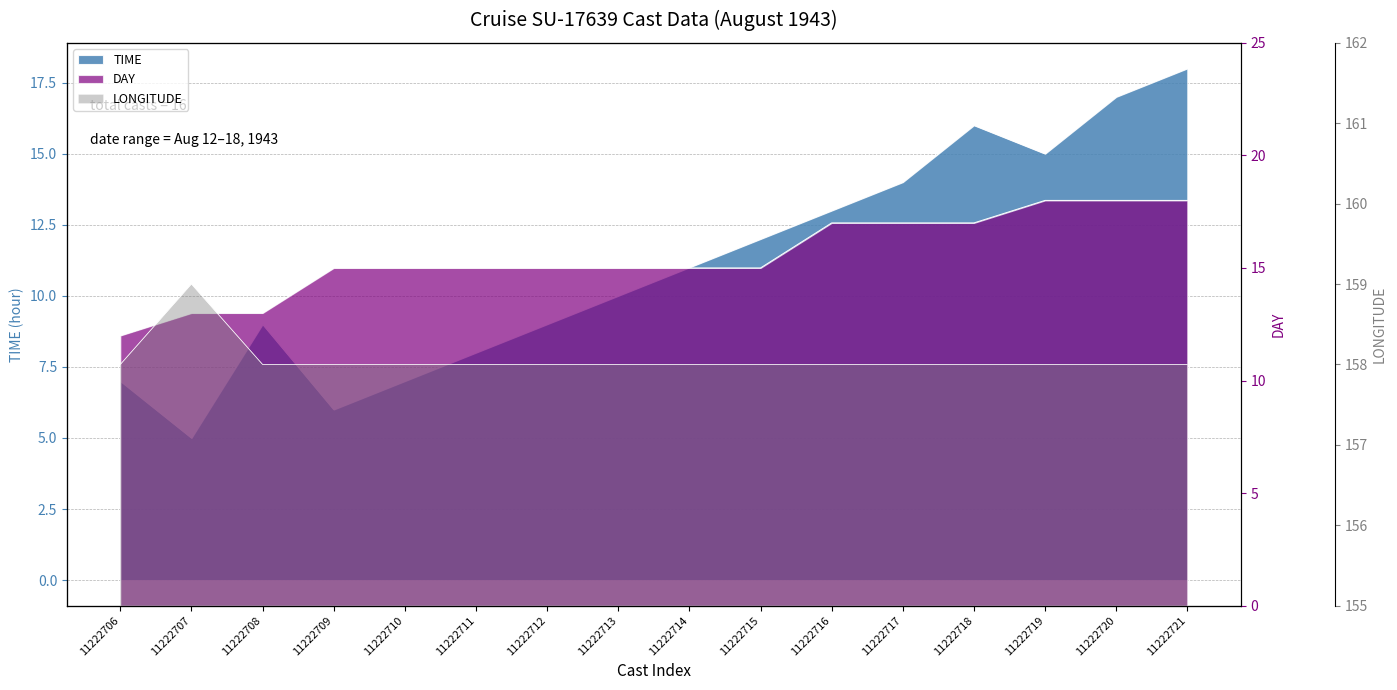

List the series in order of their peak value, lowest first.

TIME, DAY, LONGITUDE